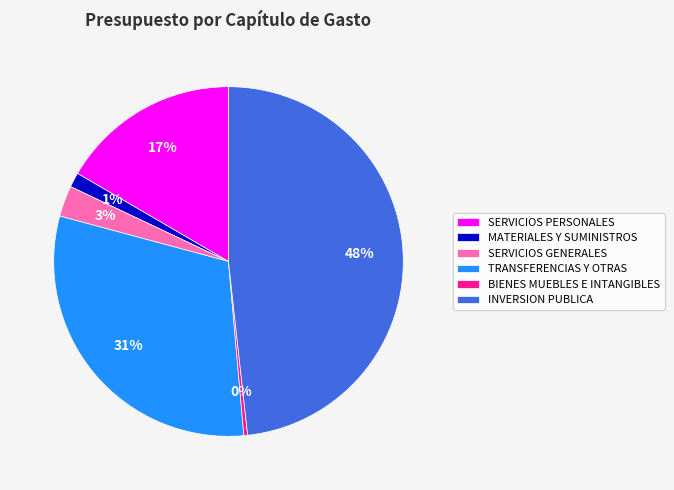

How many segments does this pie chart have?

6